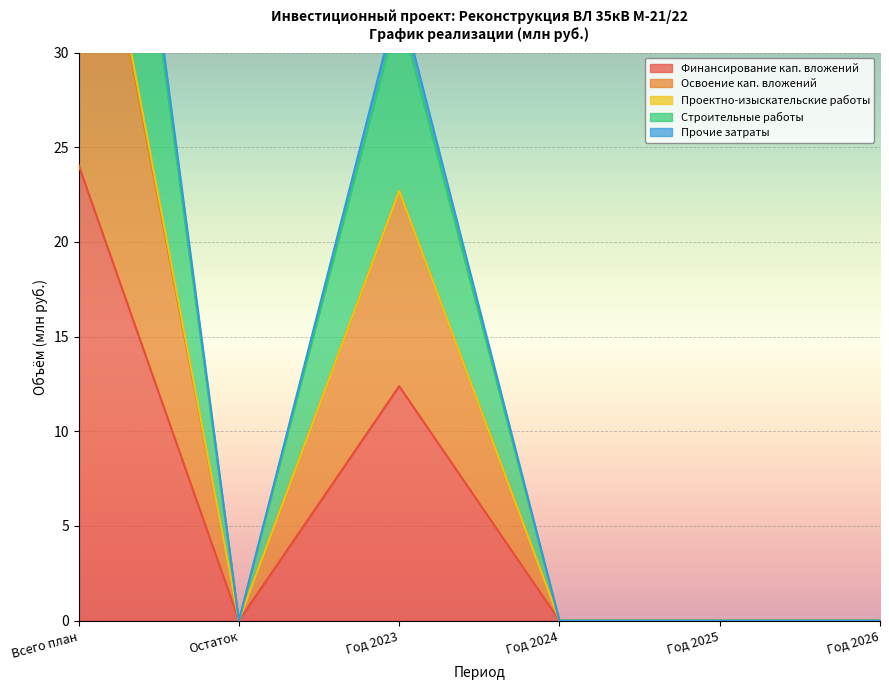

True or false: Освоение кап. вложений and Строительные работы cross at least once.

False